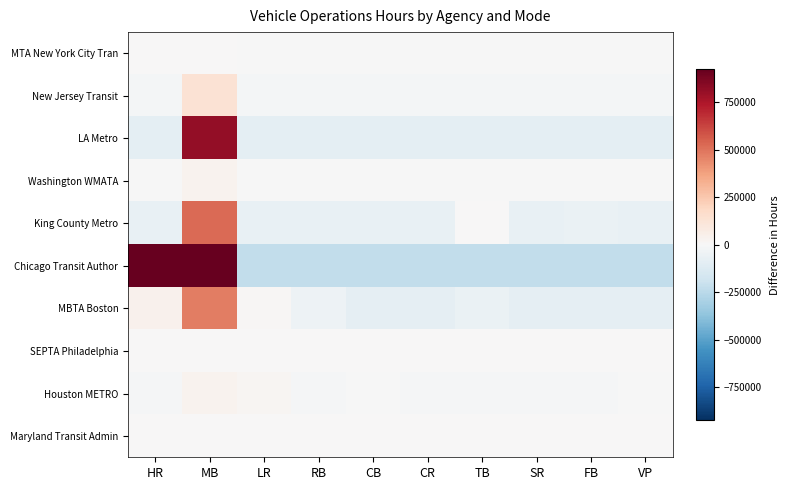

How many distinct data groups are displayed?

10